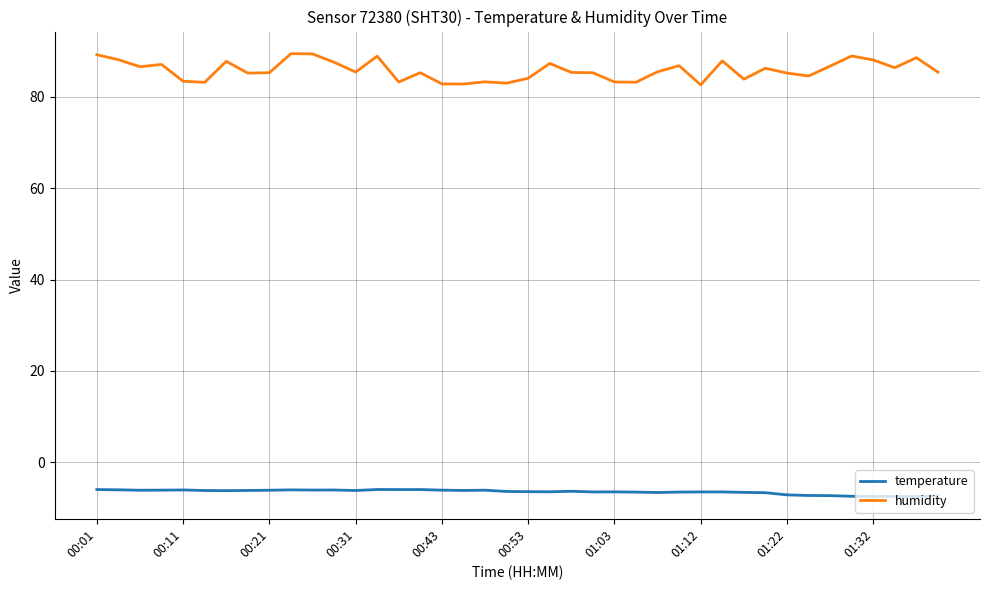

What is the minimum value shown in the chart?

-7.5